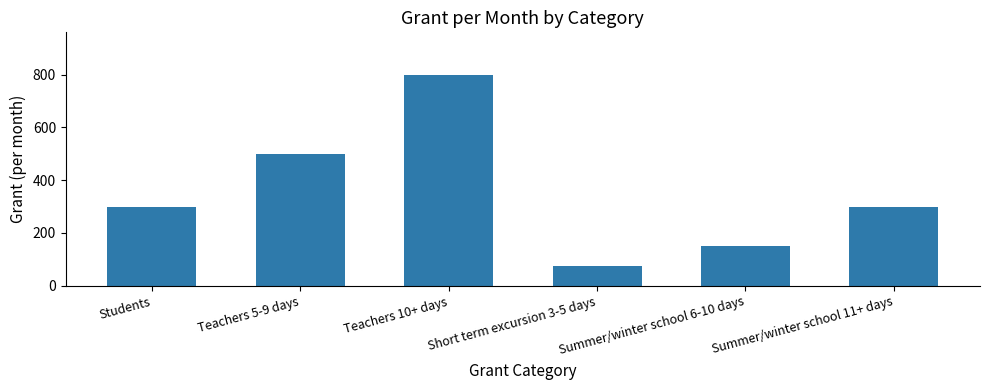

Is it true that the value at Students is 461?

False